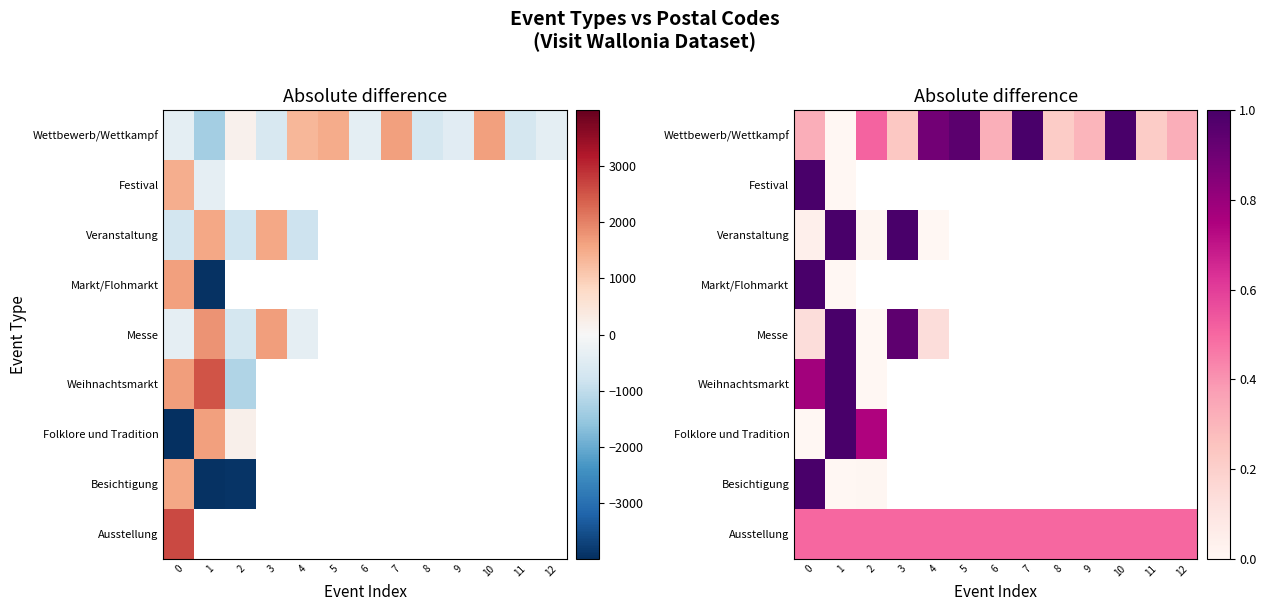

Where is Festival nearest to the value 0?

1